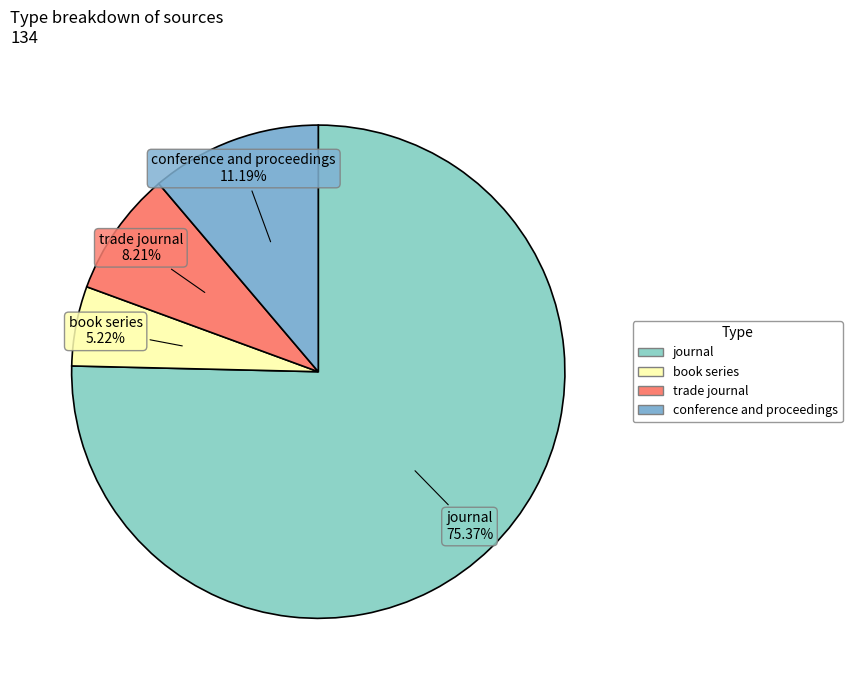

What is the ratio of the value at book series to the value at trade journal?

0.6